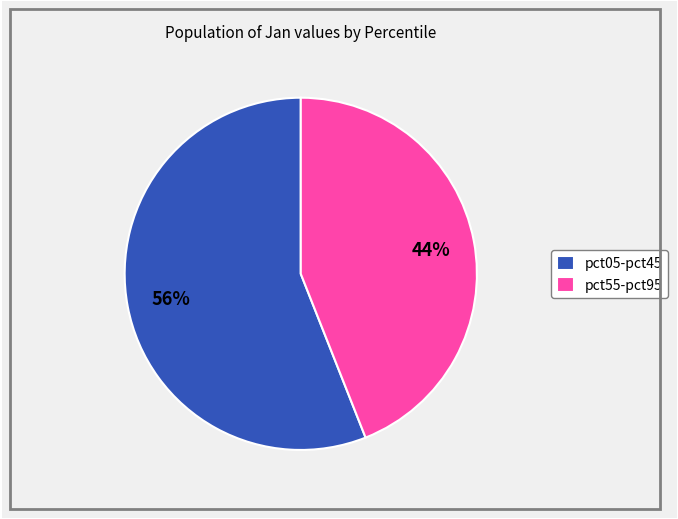

Which category has the smallest portion of the pie?

pct55-pct95